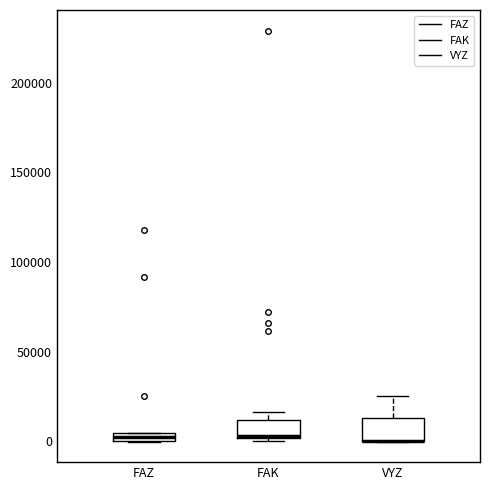

Where is the lower edge of the box for FAK on the y-axis? The values are not printed on the chart, so give them approximately, as read against the axis.

0